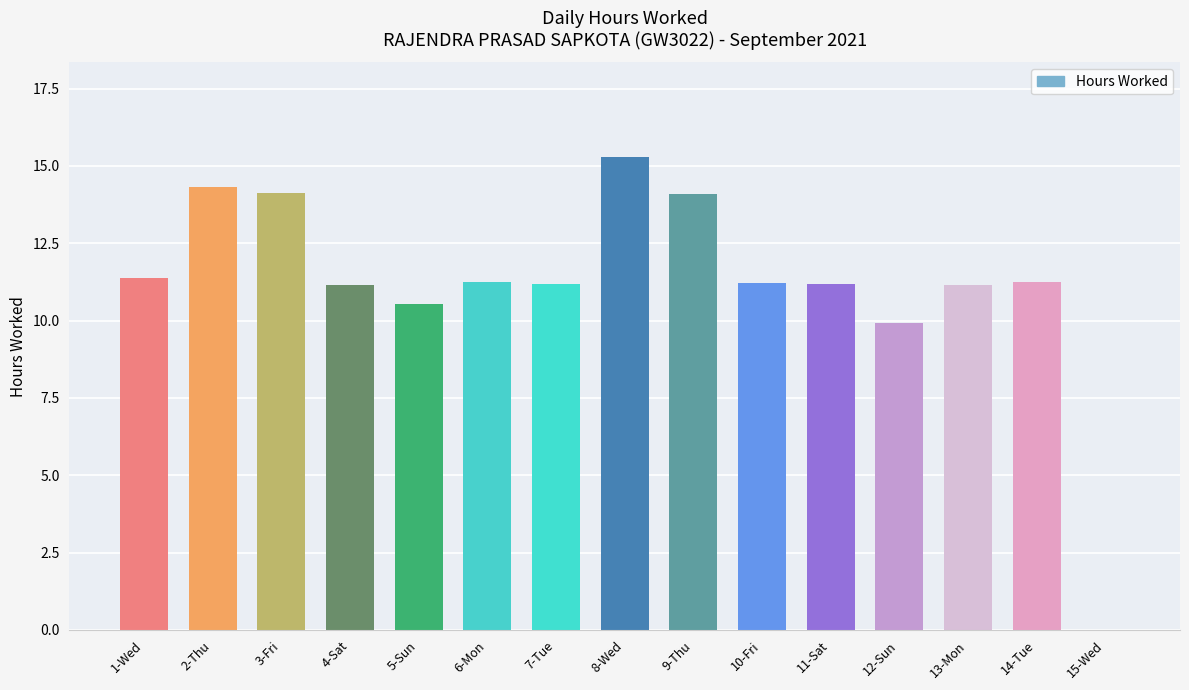

What is the change in value from 3-Fri to 4-Sat?

-3.0